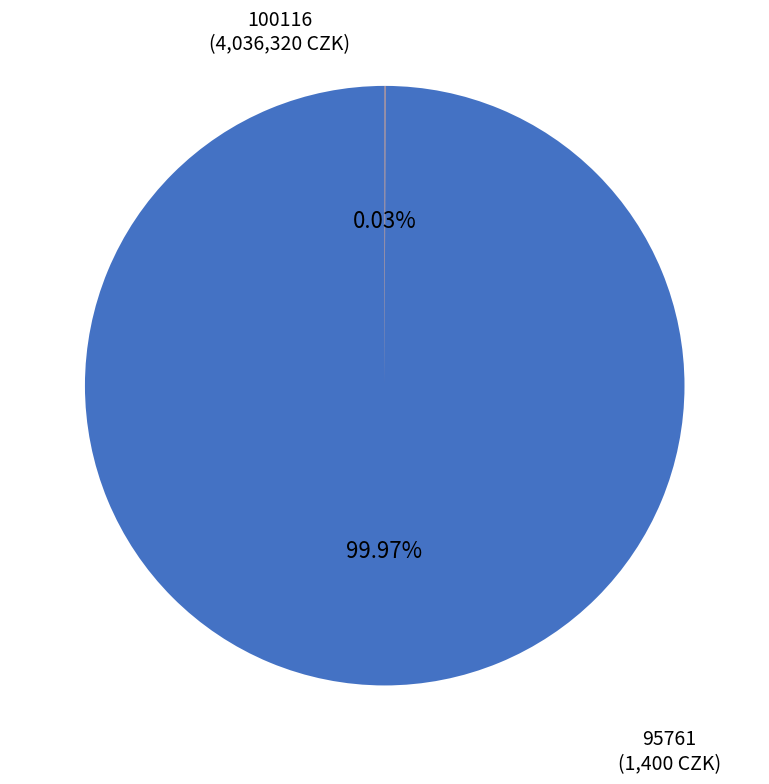

Which category accounts for the majority?

100116